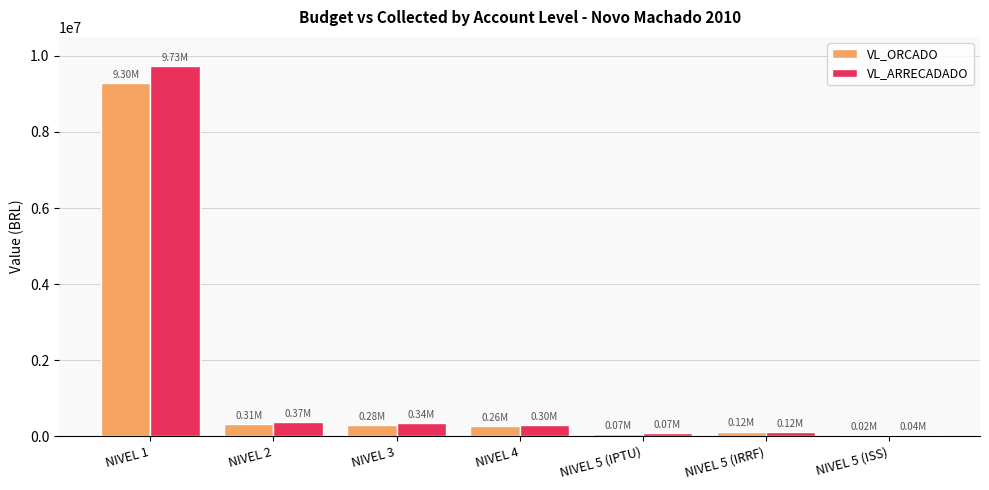

What is the total value across all series at NIVEL 1?

19030768.7